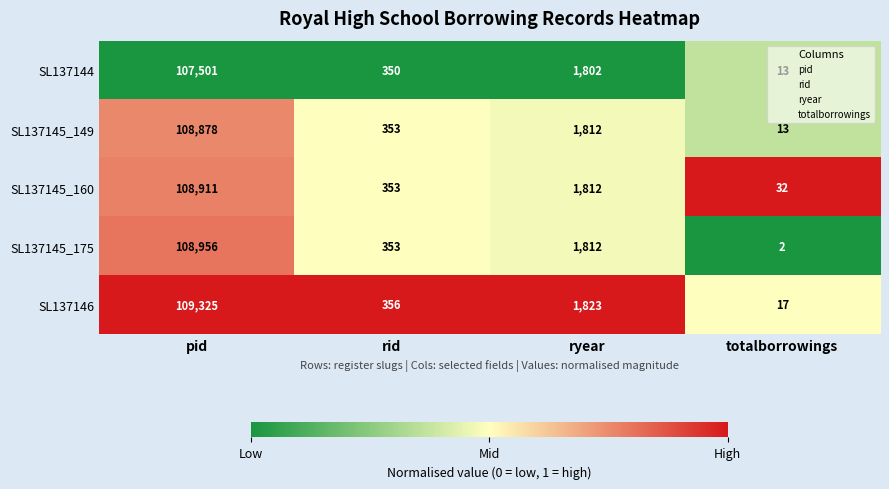

Between pid and rid, which series saw the biggest shift?

SL137146